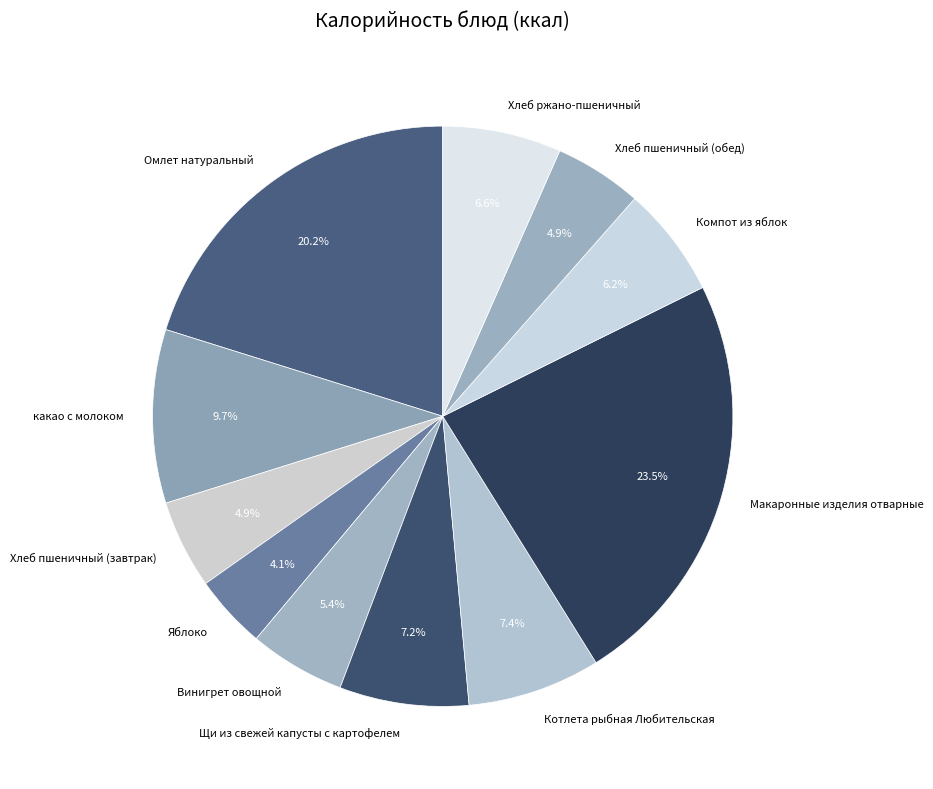

What portion of the pie excludes Хлеб пшеничный (завтрак)?

95.1%